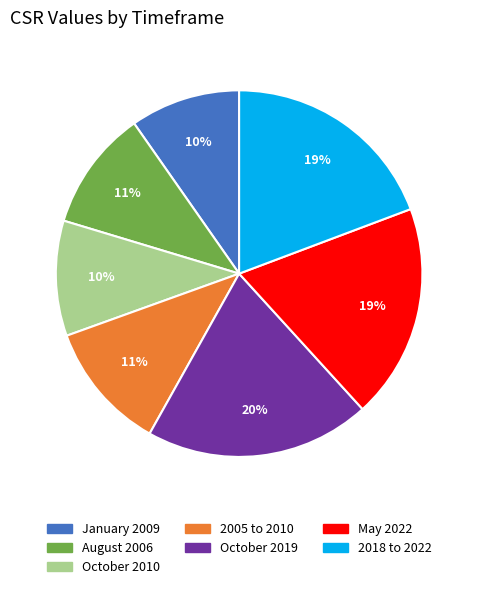

To the nearest percent, what percentage of the pie is 2005 to 2010?

11%